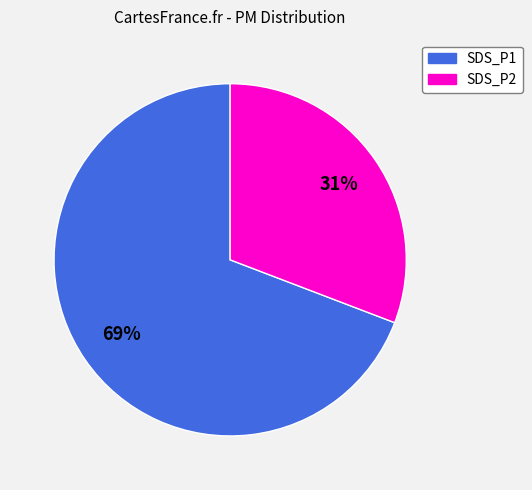

To the nearest percent, what portion does SDS_P2 represent?

31%